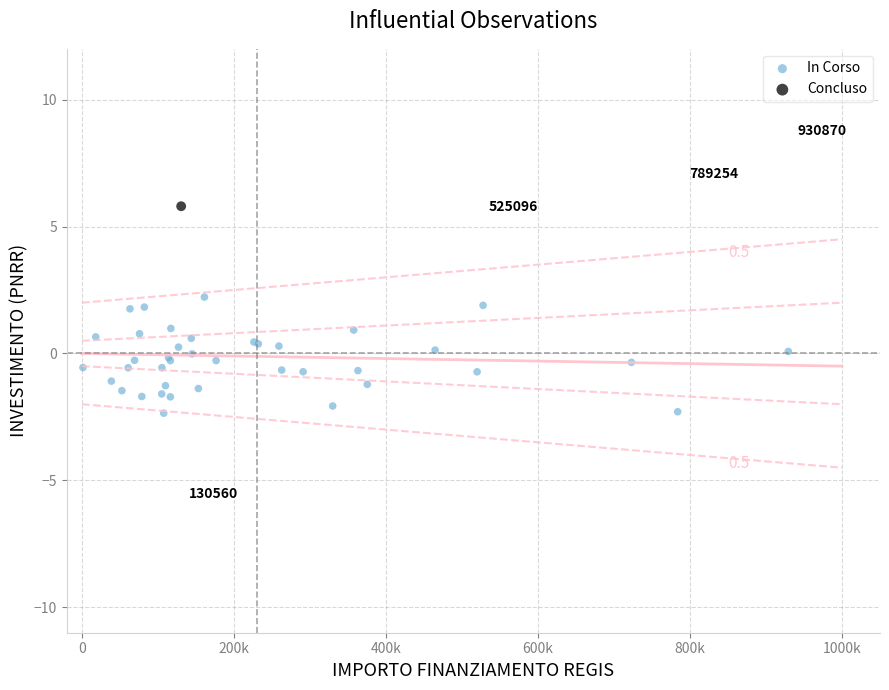

What are all the series names shown in the legend?

In Corso, Concluso